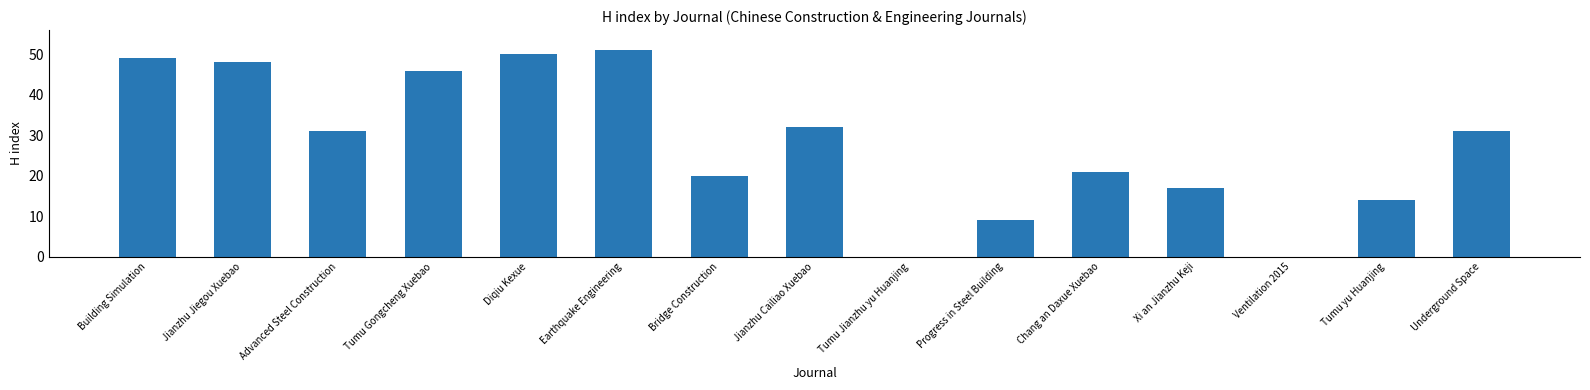

Which label corresponds to the largest value in the chart?

Earthquake Engineering